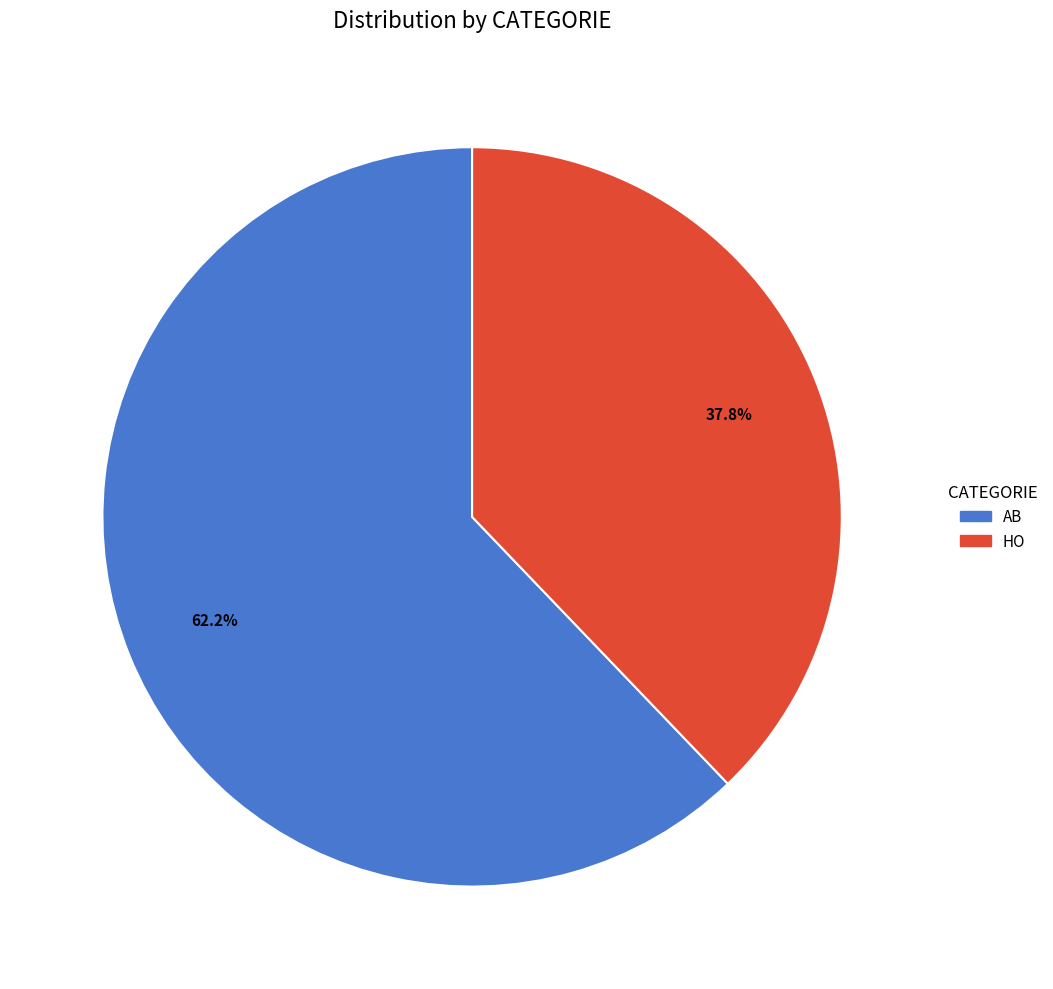

Which slice is the smallest?

HO